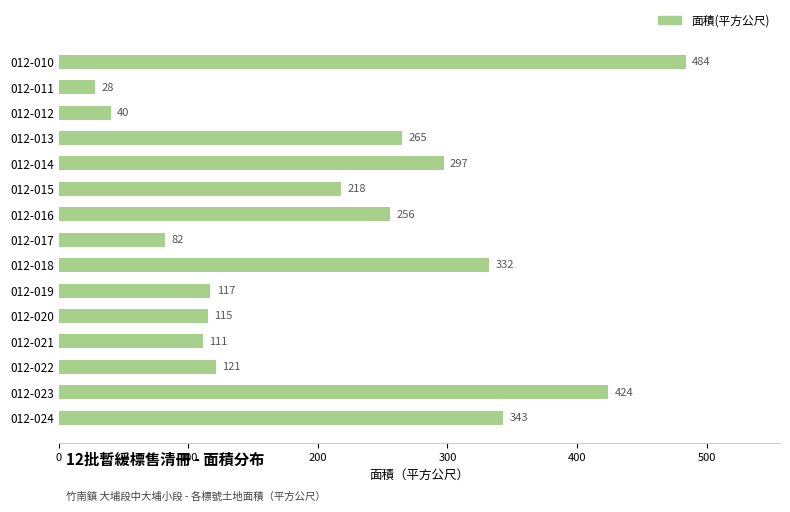

What is the difference between the maximum and second lowest values?

444